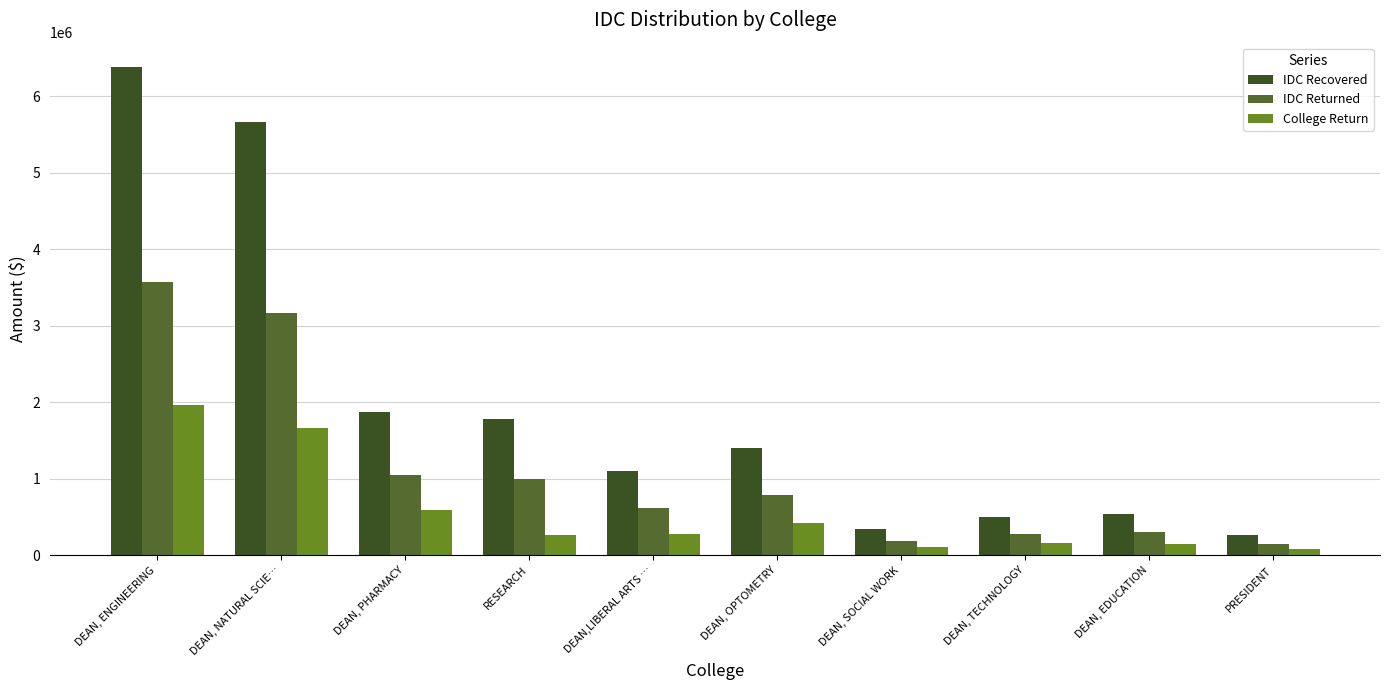

Between DEAN,LIBERAL ARTS … and DEAN, TECHNOLOGY, which series saw the biggest shift?

IDC Recovered